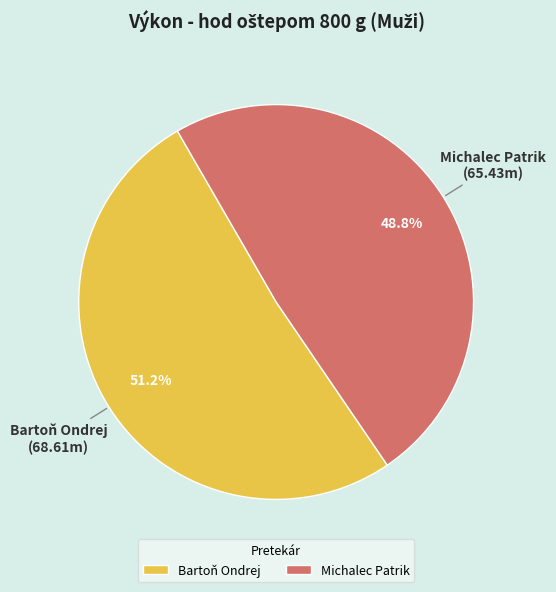

What is the total percentage of Michalec Patrik and Bartoň Ondrej?

100.0%